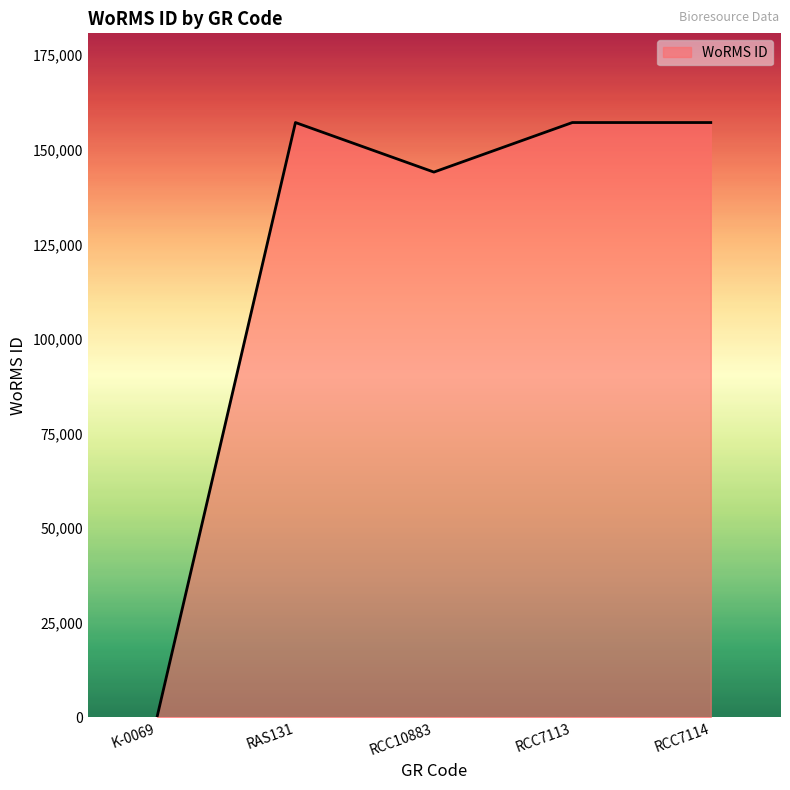

Where is the first local minimum?

RCC10883